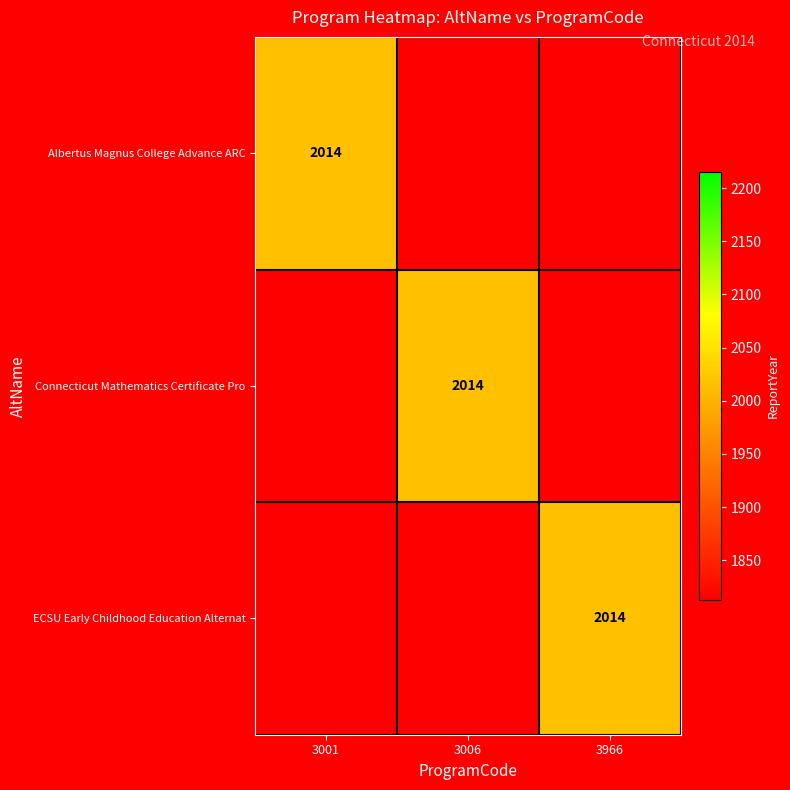

Reading right to left, extract all data points from this chart.

Albertus Magnus College Advance ARC: 2014	3001
Connecticut Mathematics Certificate Pro: 2014	3006
ECSU Early Childhood Education Alternat: 2014	3966